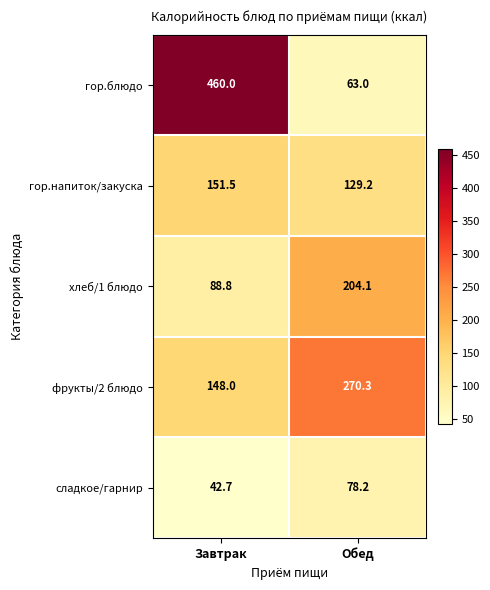

Is it true that сладкое/гарнир equals 127.9 at Обед?

False